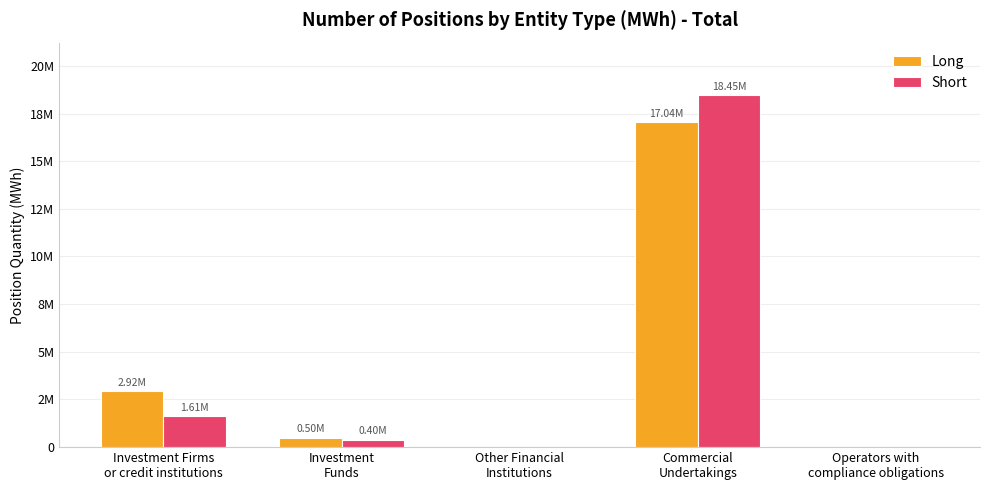

What are all the series names shown in the legend?

Long, Short